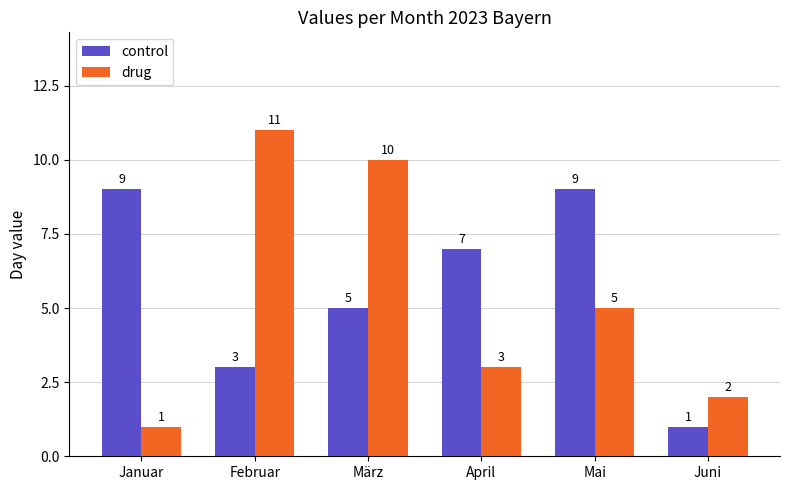

How many control values are between 3 and 9?

5